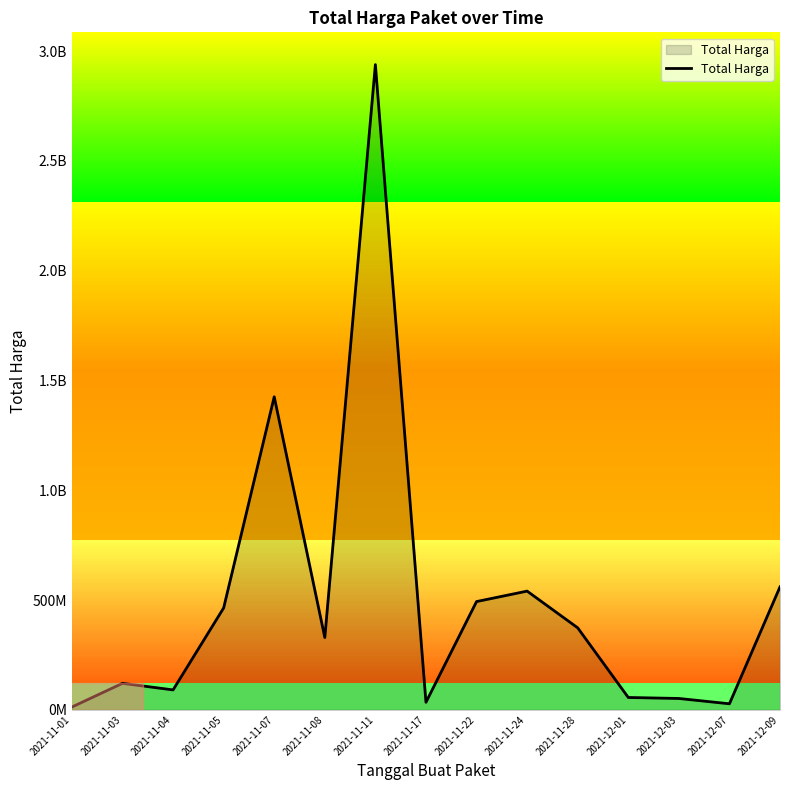

How many lines are shown in the chart?

1